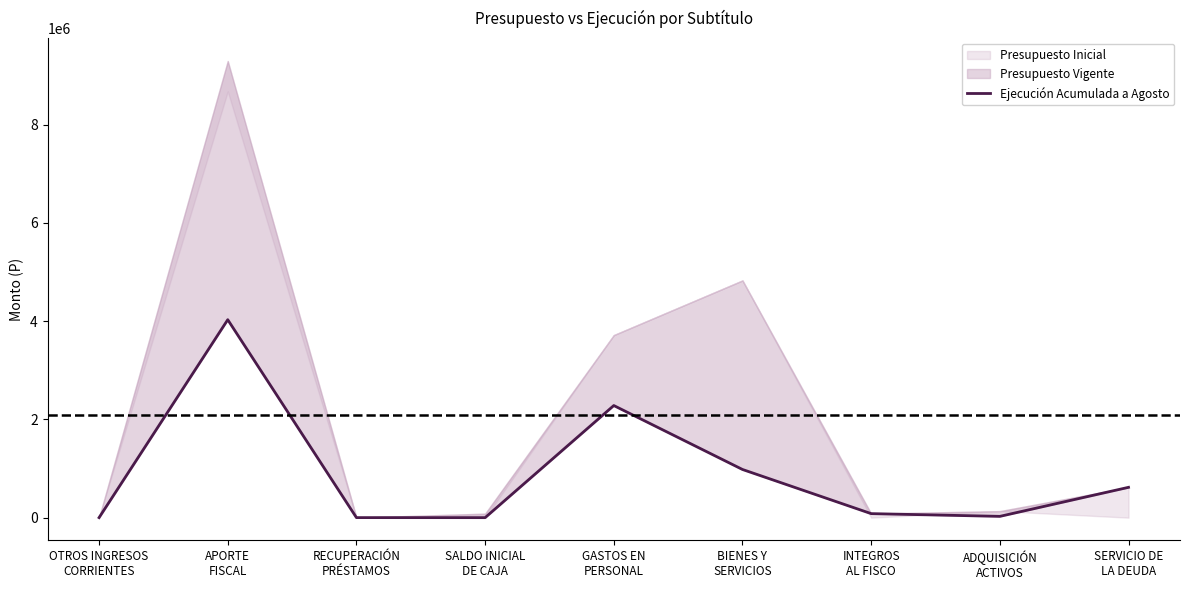

Reading left to right, list all the values displayed in this chart.

OTROS INGRESOS
CORRIENTES=476	APORTE
FISCAL=4029973	RECUPERACIÓN
PRÉSTAMOS=769	SALDO INICIAL
DE CAJA=0	GASTOS EN
PERSONAL=2282444	BIENES Y
SERVICIOS=980733	INTEGROS
AL FISCO=81903	ADQUISICIÓN
ACTIVOS=26129	SERVICIO DE
LA DEUDA=617436